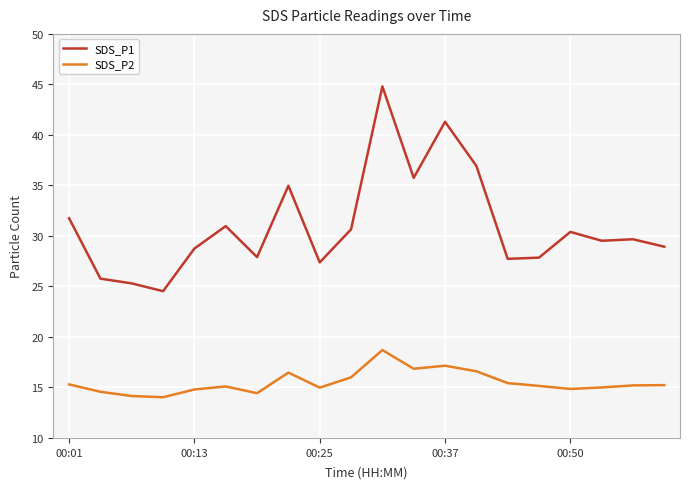

Which series has the largest total across all categories?

SDS_P1